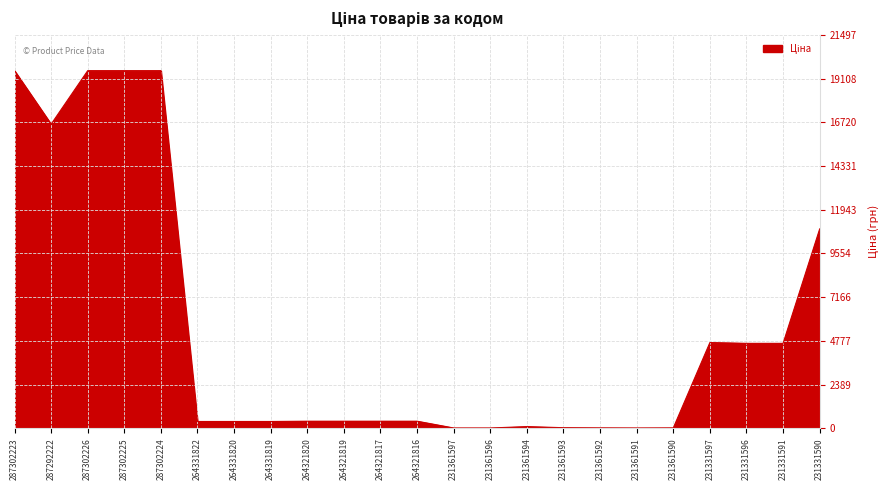

True or false: the data has more than 0 interior local peaks.

True